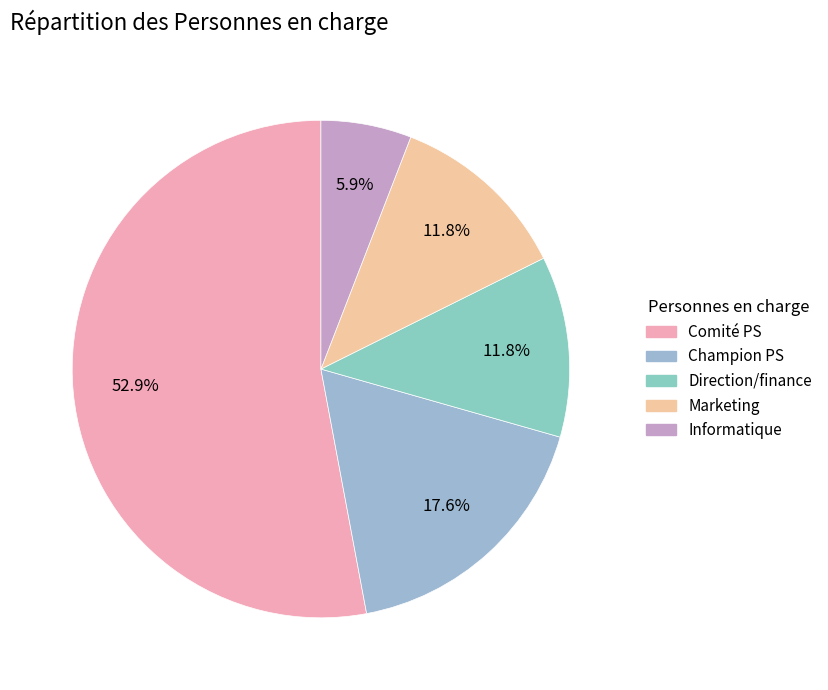

Does any single category account for the majority?

Yes